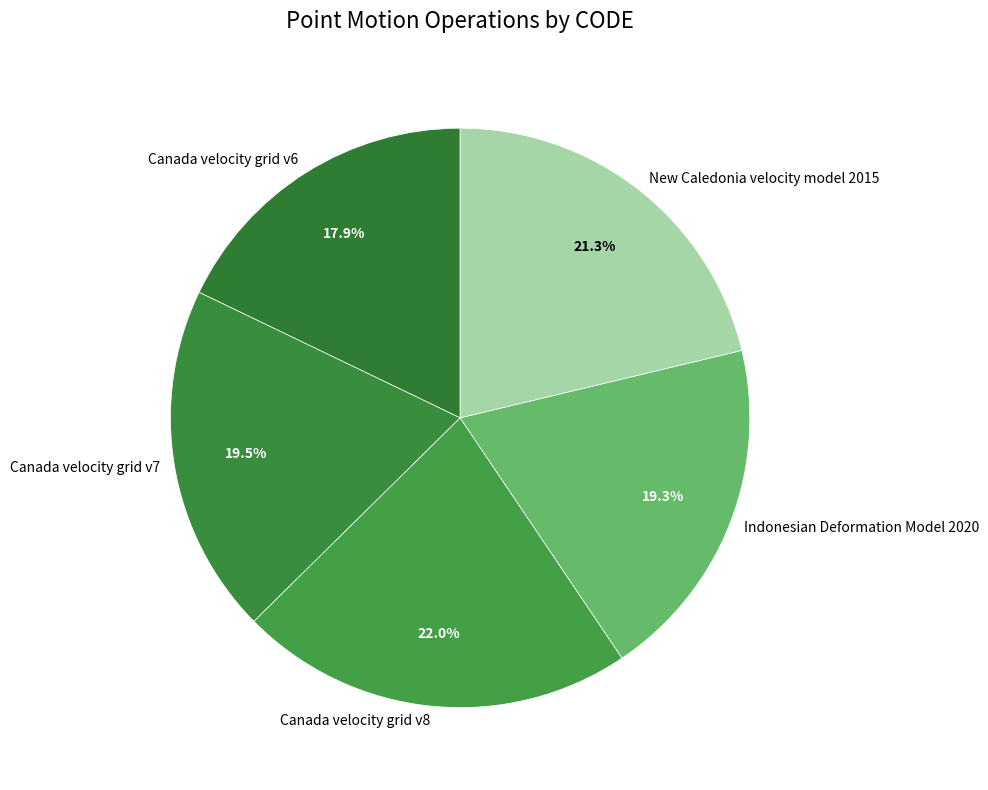

To the nearest percent, what is the average slice percentage?

20%